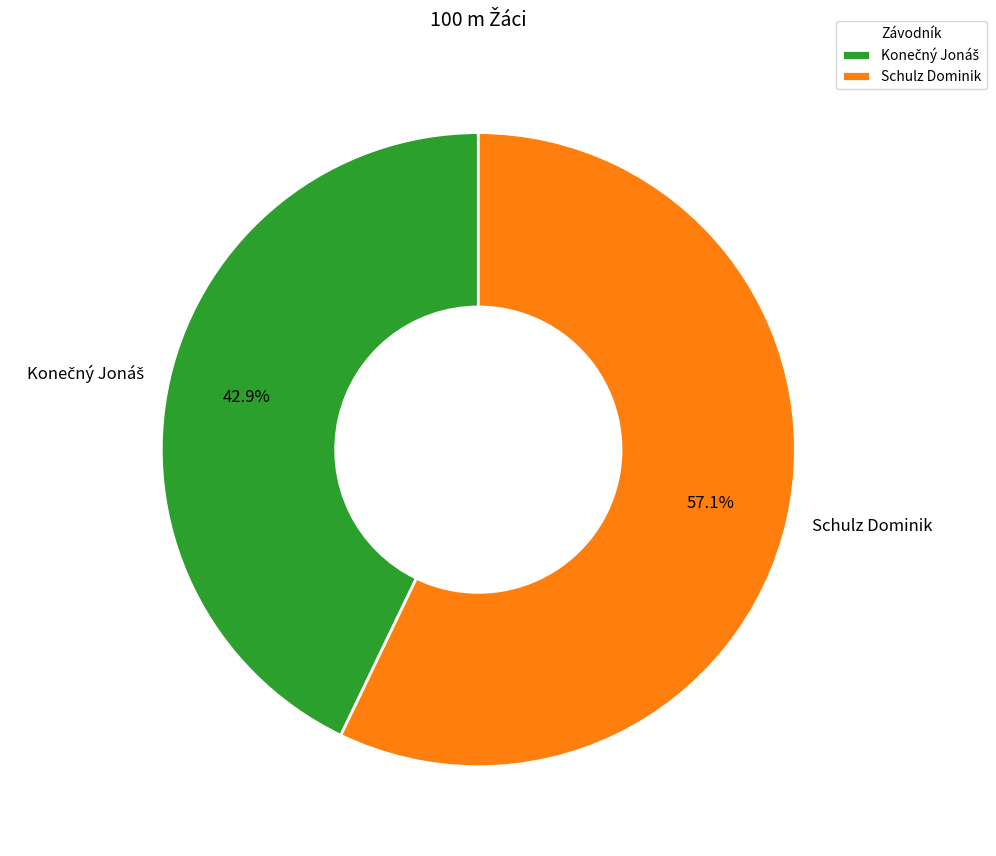

What is the majority slice?

Schulz Dominik